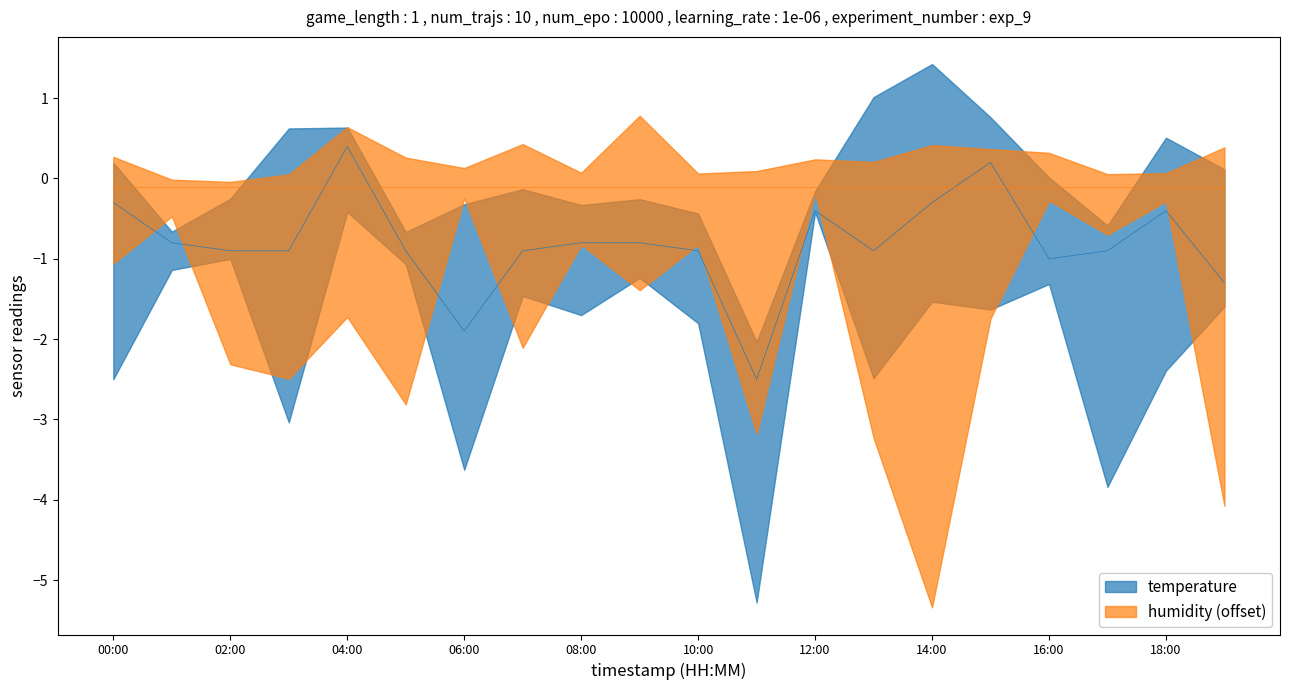

What is the average value?

-0.8